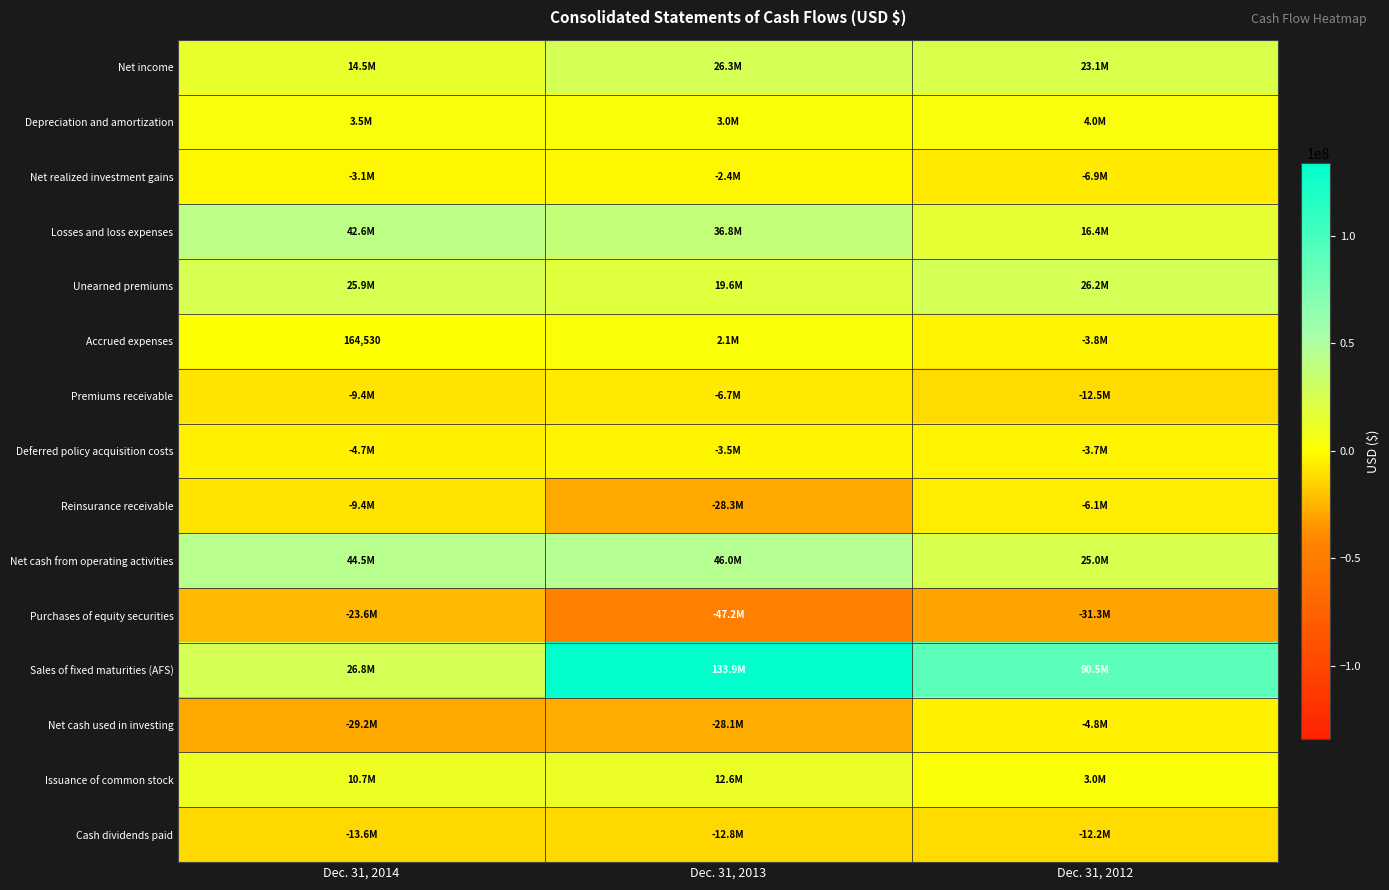

How many Net realized investment gains values are between -6859439 and -2423442?

3